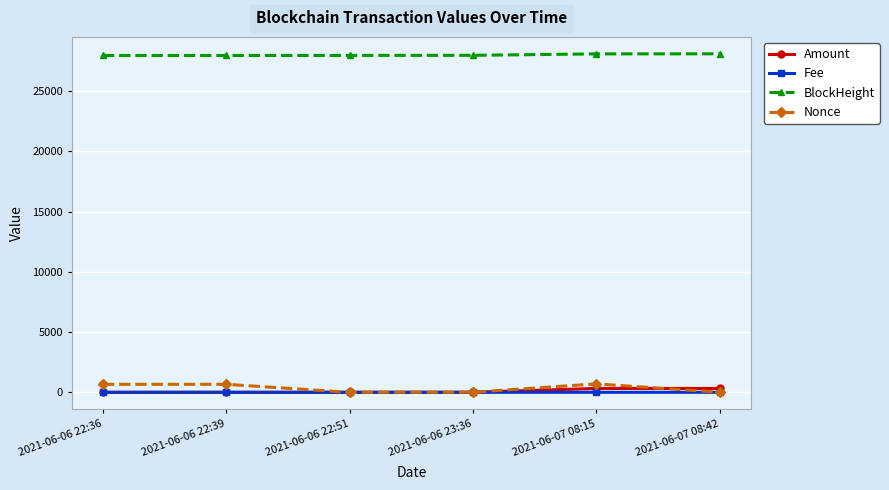

Rank the series by their maximum value, from lowest to highest.

Fee, Amount, Nonce, BlockHeight